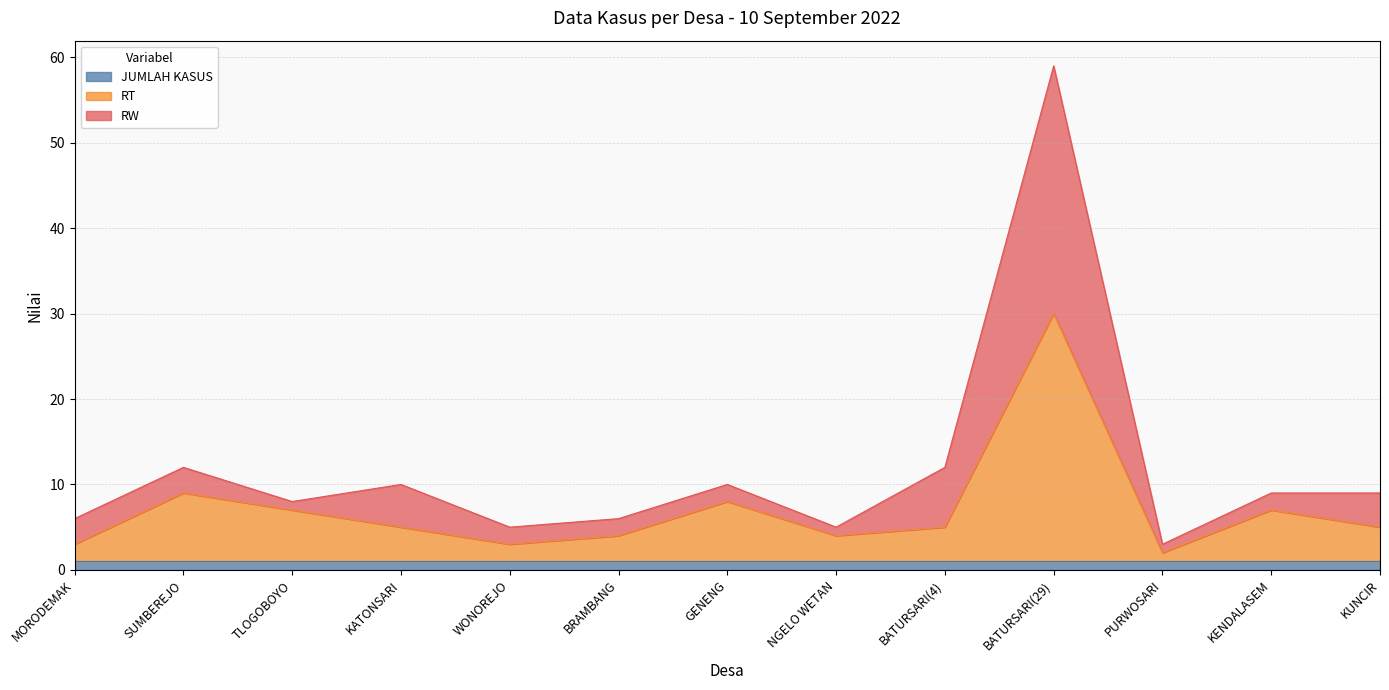

True or false: RW has more than 2 interior local peaks.

True